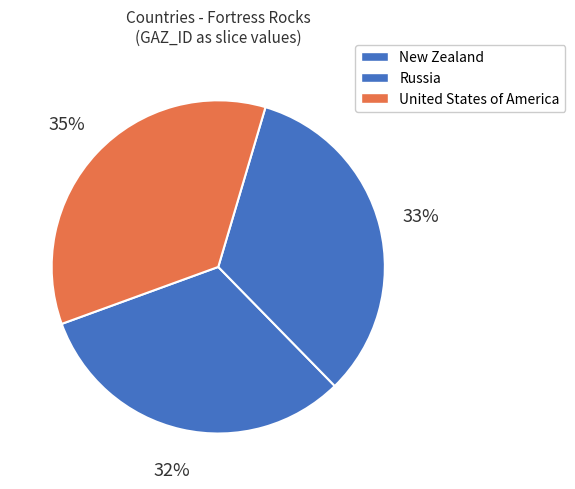

The United States of America slice represents 35% of the pie. True or false?

True